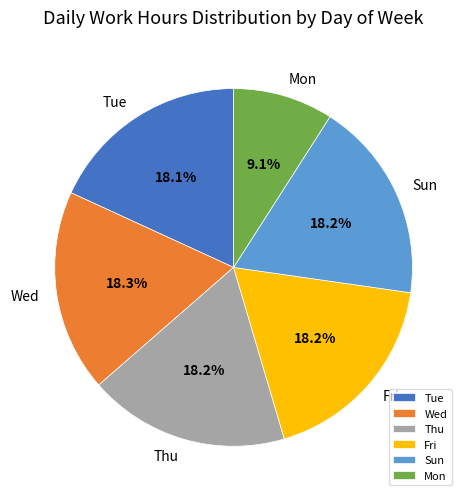

Do Fri and Mon together represent more than half of the pie?

No